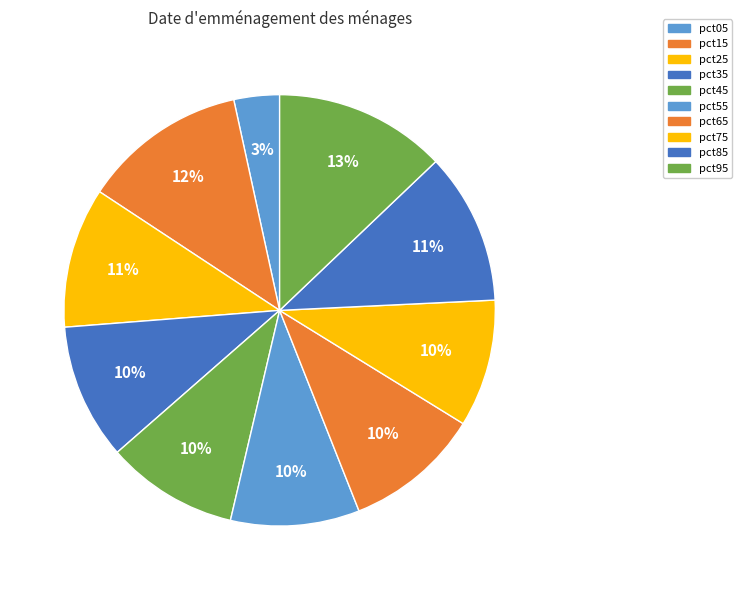

Is there a majority slice in this chart?

No